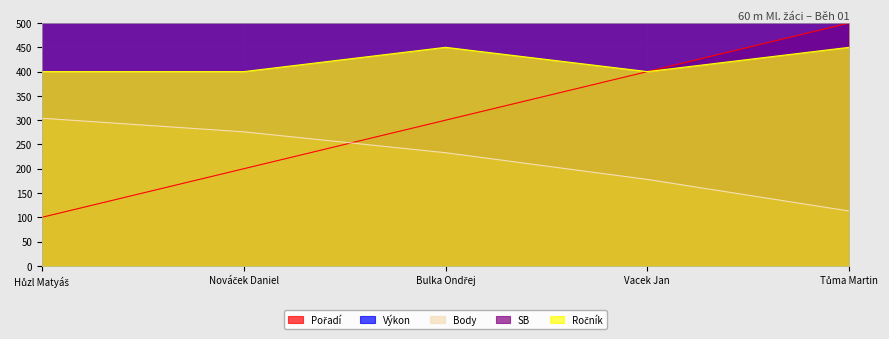

What is the minimum value for SB?

790.0